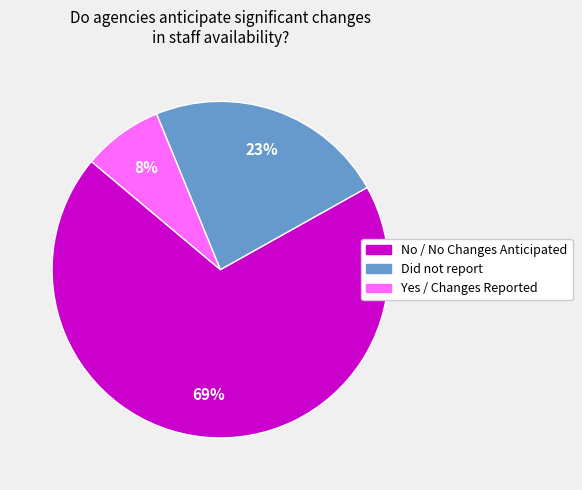

To the nearest percent, what is the average slice percentage?

33%